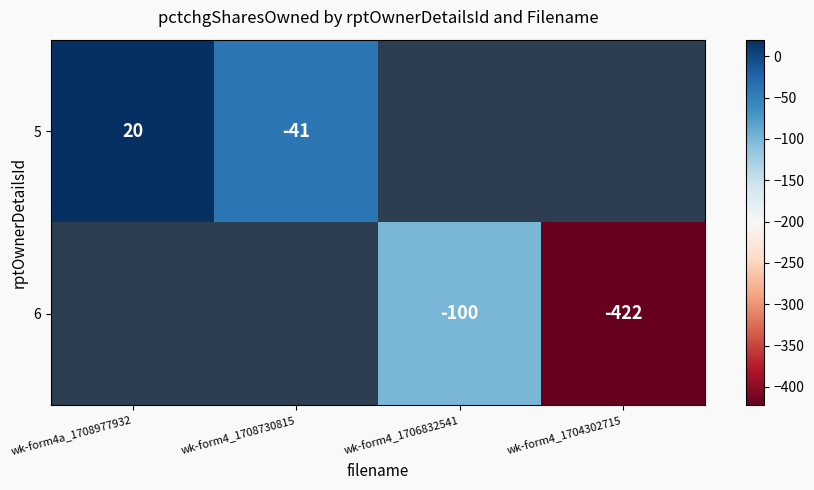

Is it true that 5 equals -41 at wk-form4_1708730815?

True